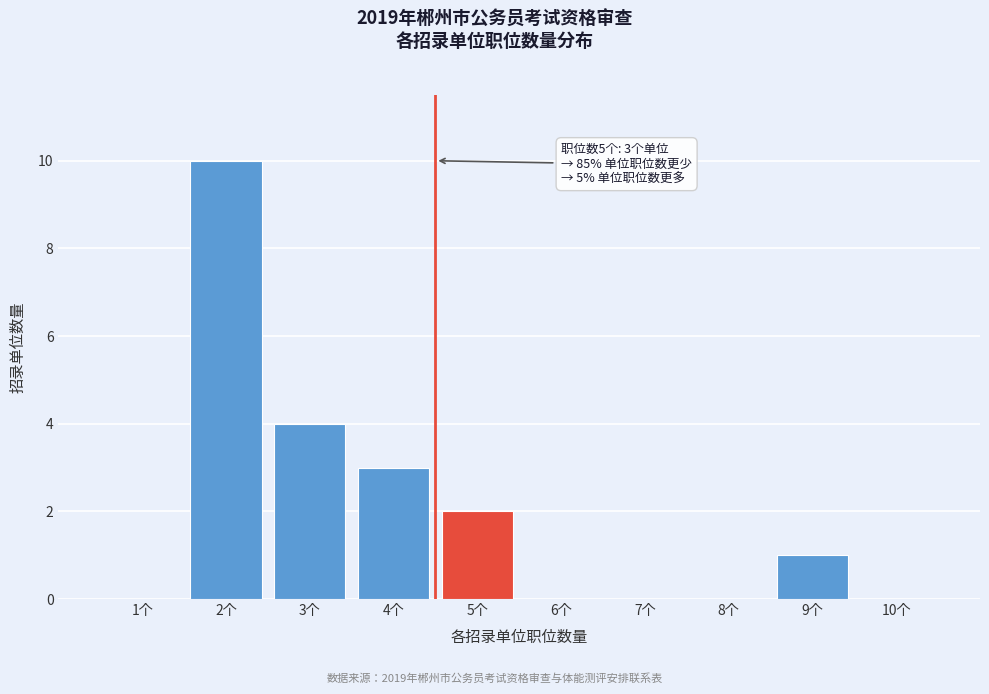

Reading left to right, transcribe all the data shown in this chart.

1个=0	2个=10	3个=4	4个=3	5个=2	6个=0	7个=0	8个=0	9个=1	10个=0